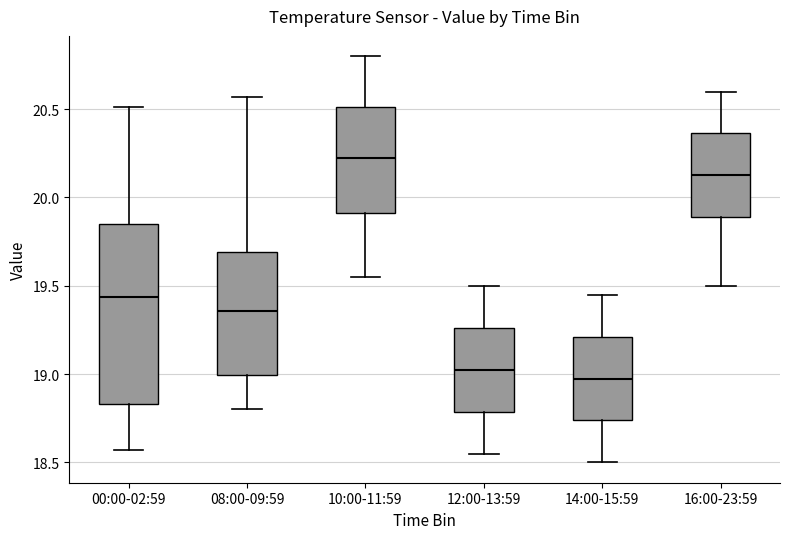

Reading left to right, read every box against the y-axis: the position of its median line, the range the box covers, and the ends of its whiskers. The values are not printed on the chart, so give them approximately, as read against the axis.

00:00-02:59: median 19.45, box 18.85 to 19.85, whiskers 18.55 to 20.50
08:00-09:59: median 19.35, box 19.00 to 19.70, whiskers 18.80 to 20.55
10:00-11:59: median 20.25, box 19.90 to 20.50, whiskers 19.55 to 20.80
12:00-13:59: median 19.05, box 18.80 to 19.25, whiskers 18.55 to 19.50
14:00-15:59: median 19.00, box 18.75 to 19.20, whiskers 18.50 to 19.45
16:00-23:59: median 20.15, box 19.90 to 20.35, whiskers 19.50 to 20.60